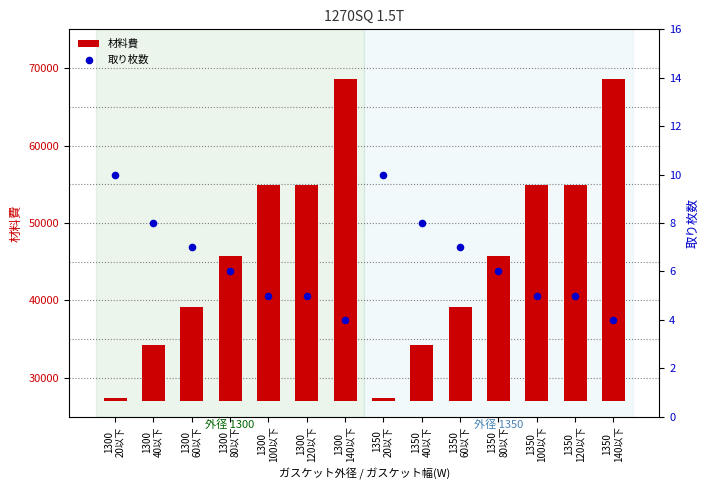

Which series has the largest total across all categories?

材料費